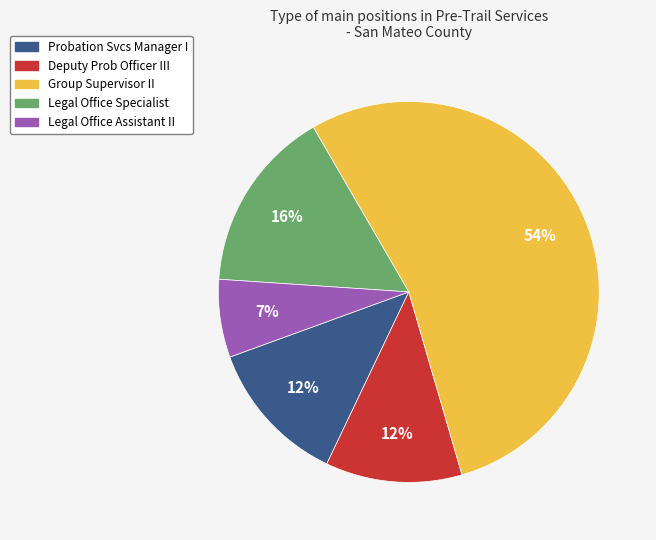

Which slice is the smallest?

Legal Office Assistant II